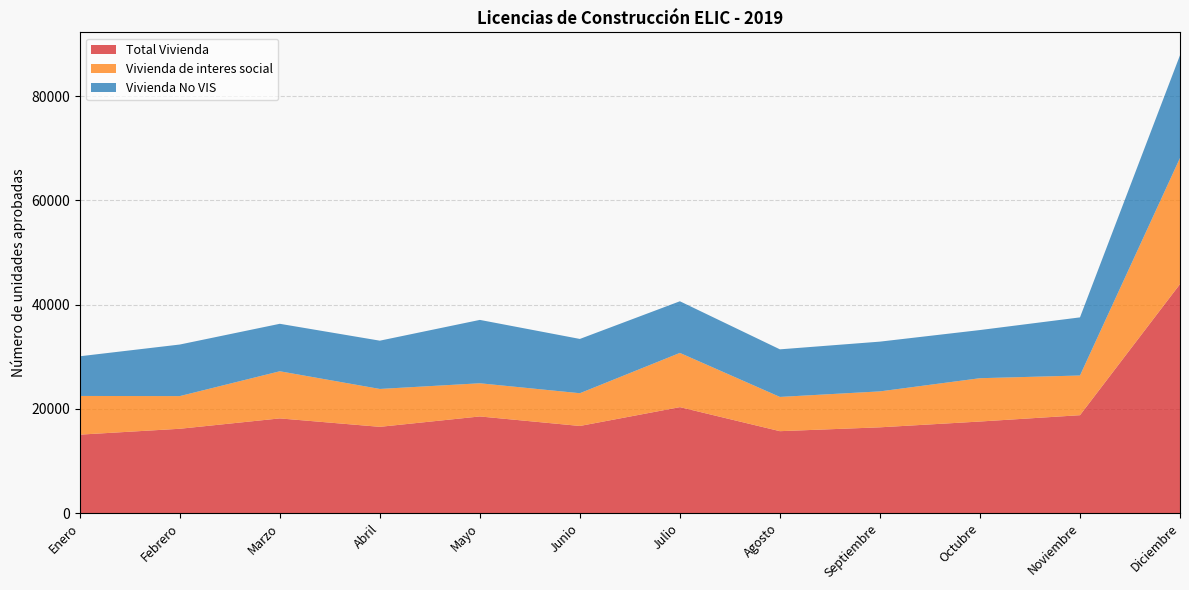

Reading right to left, what are all the values shown in this chart?

Total Vivienda: 43937	18776	17560	16448	15708	20322	16707	18534	16540	18160	16170	15042
Vivienda de interes social: 24214	7618	8315	6898	6573	10408	6286	6369	7272	9047	6271	7426
Vivienda No VIS: 19723	11158	9245	9550	9135	9914	10421	12165	9268	9113	9899	7616